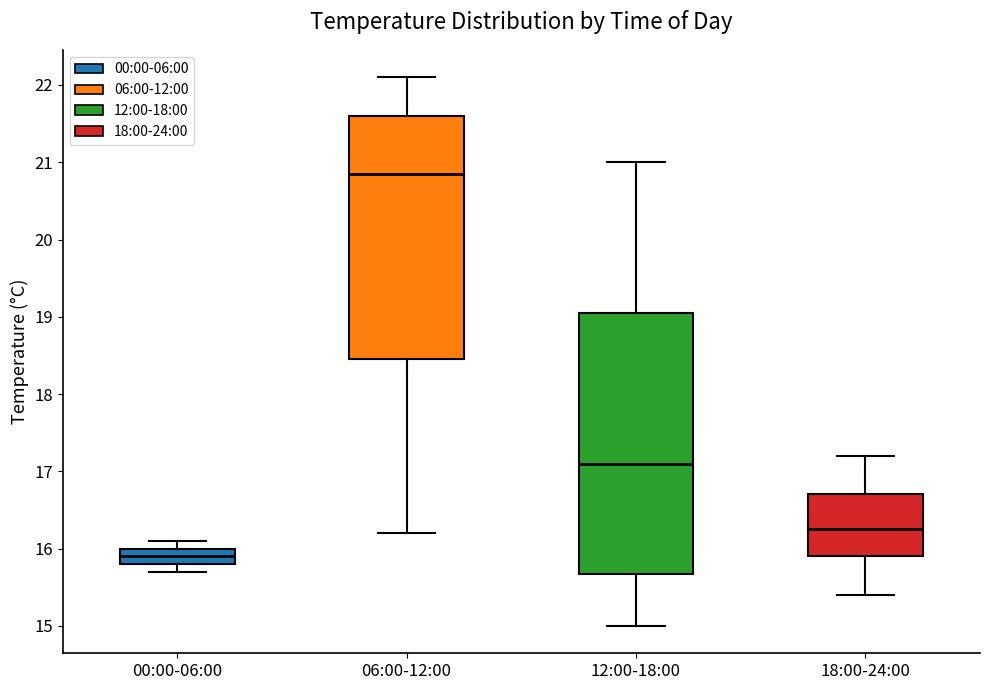

Where does the upper whisker of the box for 12:00-18:00 end on the y-axis? The values are not printed on the chart, so give them approximately, as read against the axis.

21.0